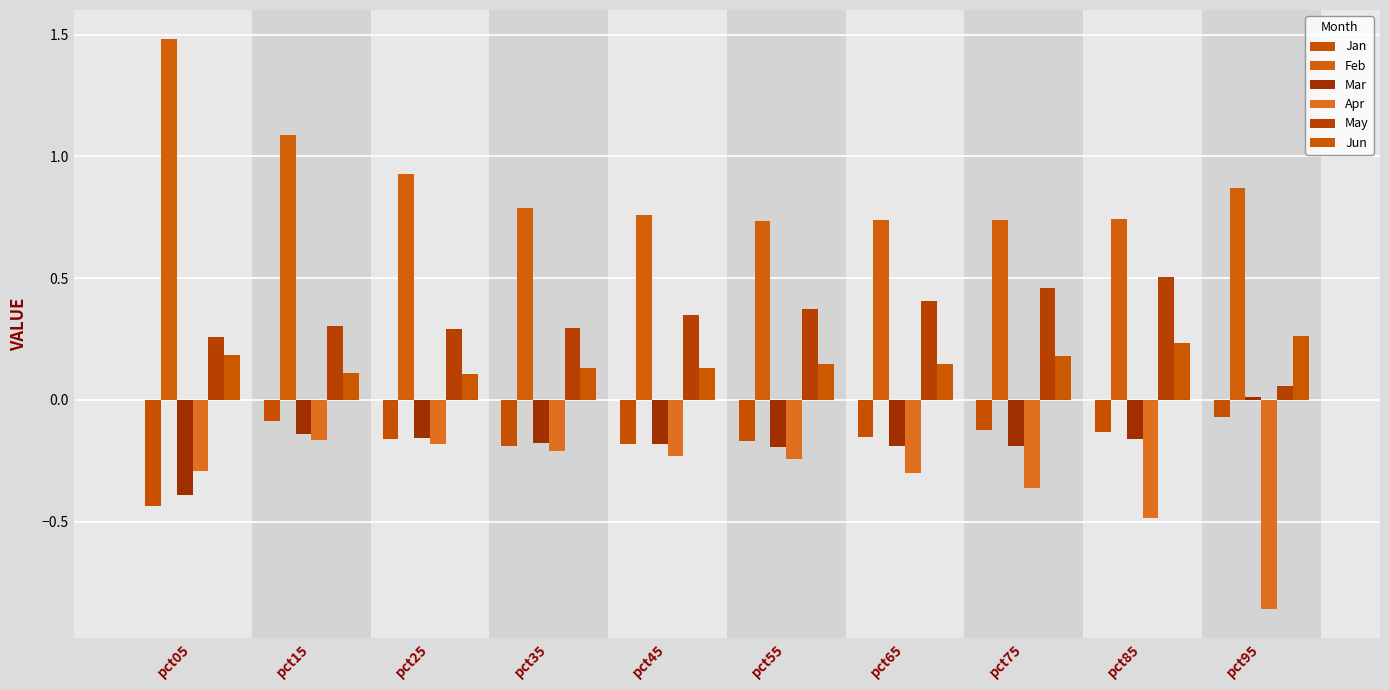

How many series are shown in this chart?

6